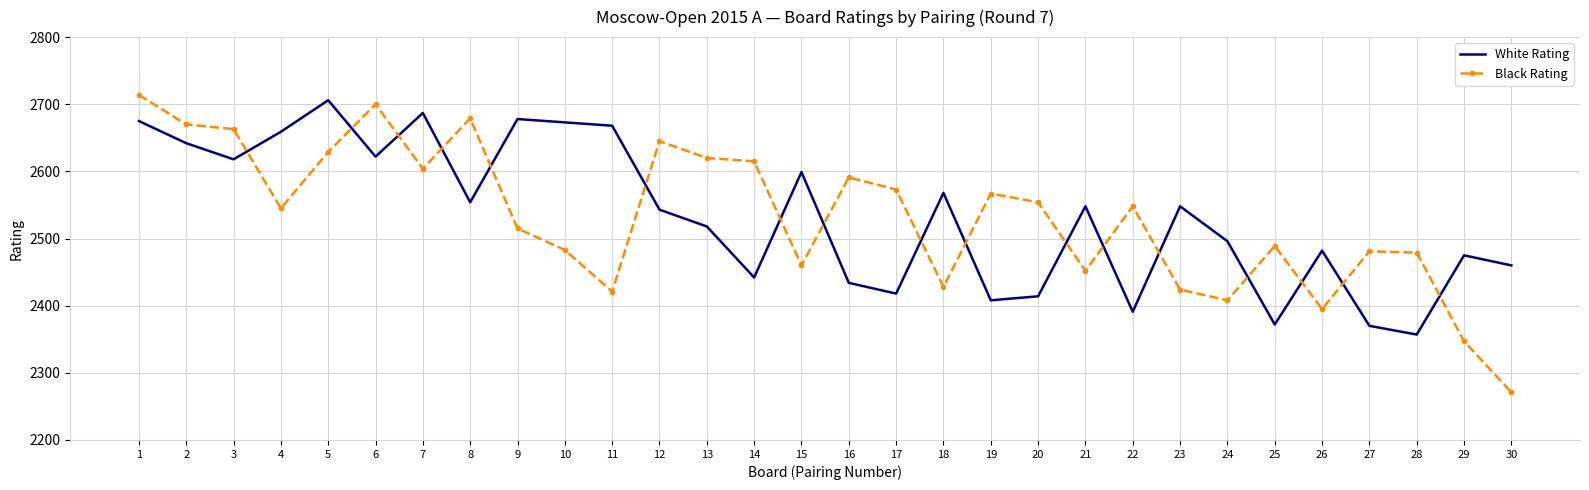

After their last crossing, which series has the higher values: Black Rating or White Rating?

White Rating